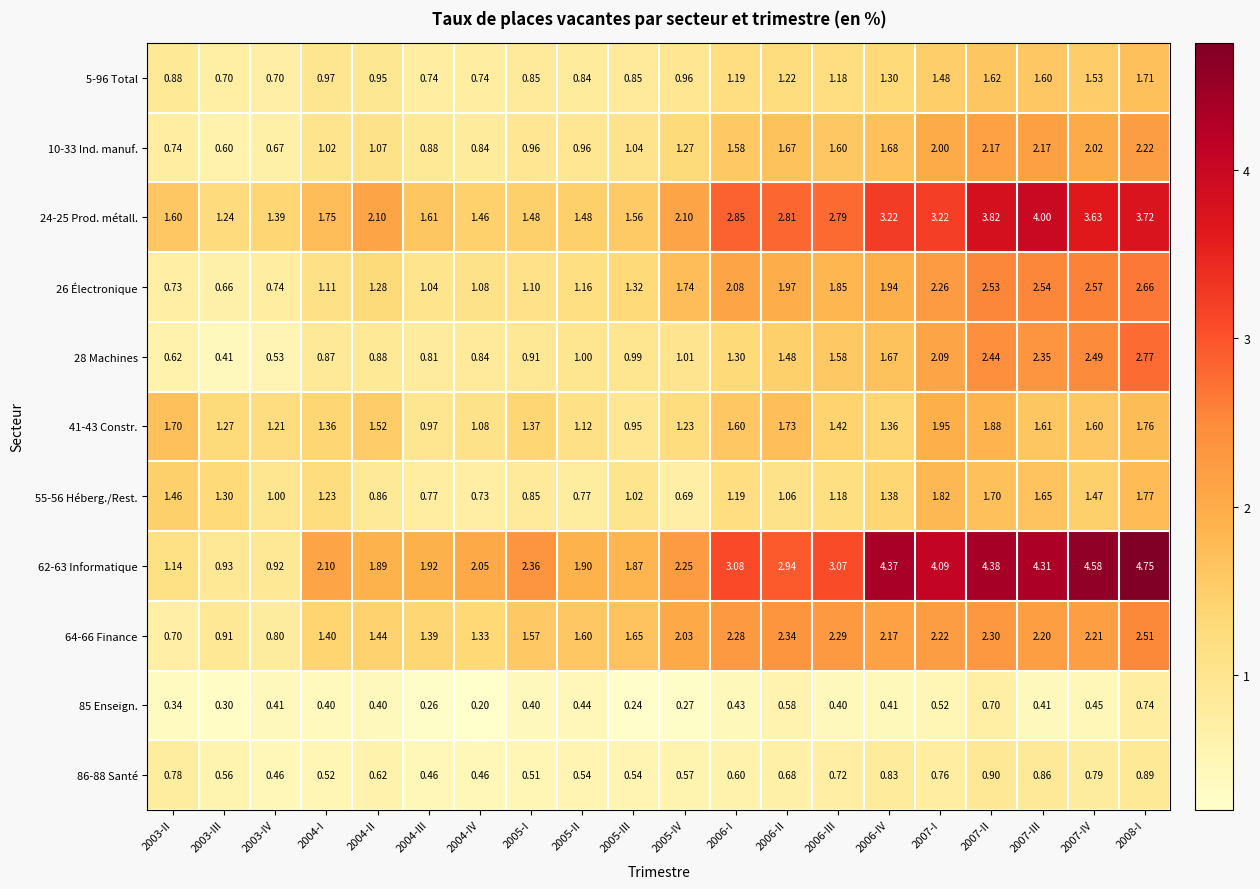

Is the value of 5-96 Total at 2003-III greater than the value of 86-88 Santé at 2005-III?

Yes